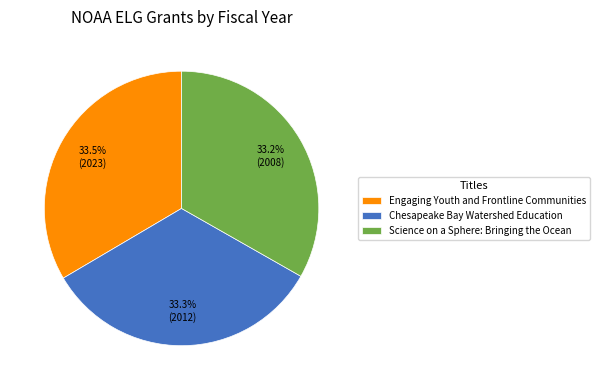

How much of the chart is everything except Chesapeake Bay Watershed Education?

66.7%